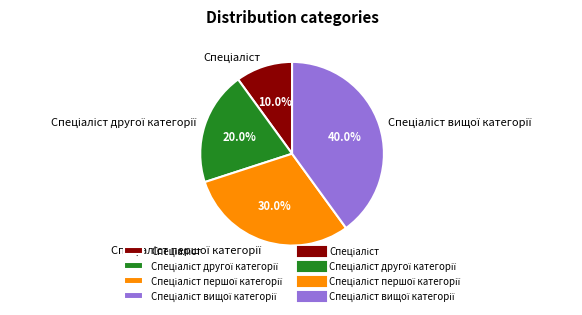

Is there a majority slice in this chart?

No